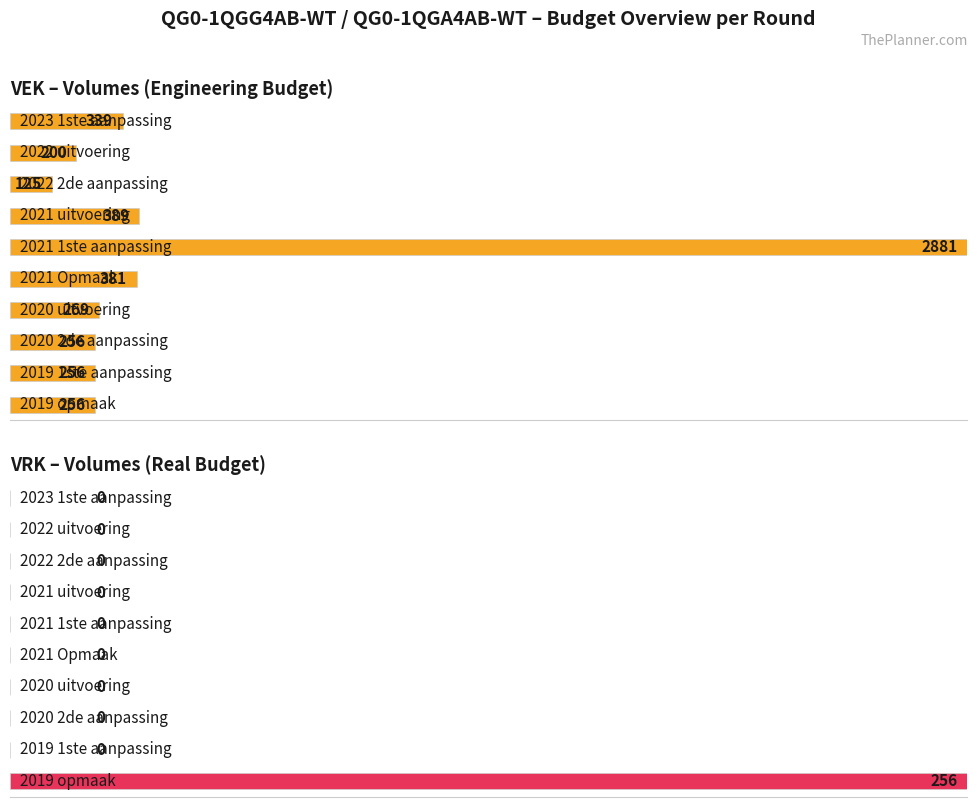

At which category is the sum across all series the highest?

2021 1ste aanpassing